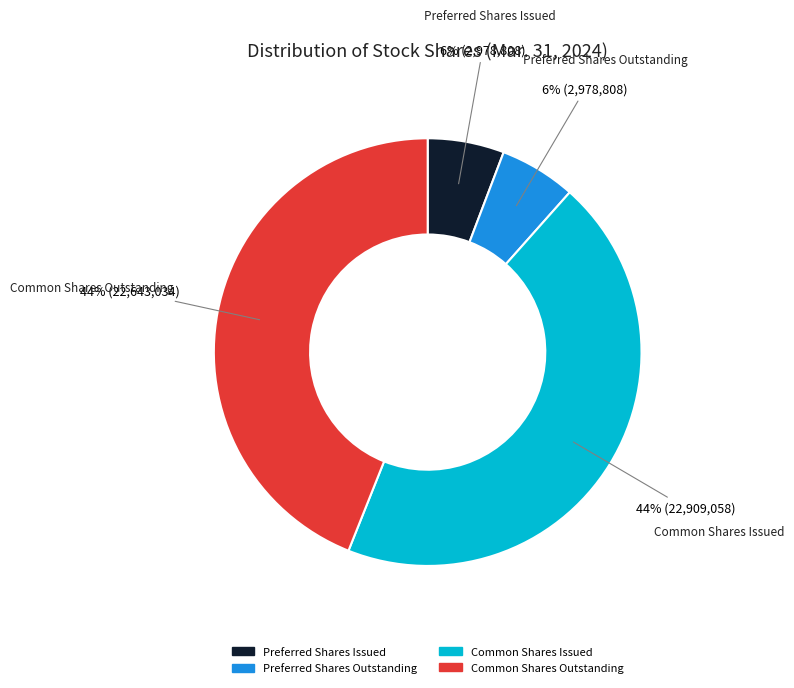

Is there any slice that represents more than half of the pie?

No